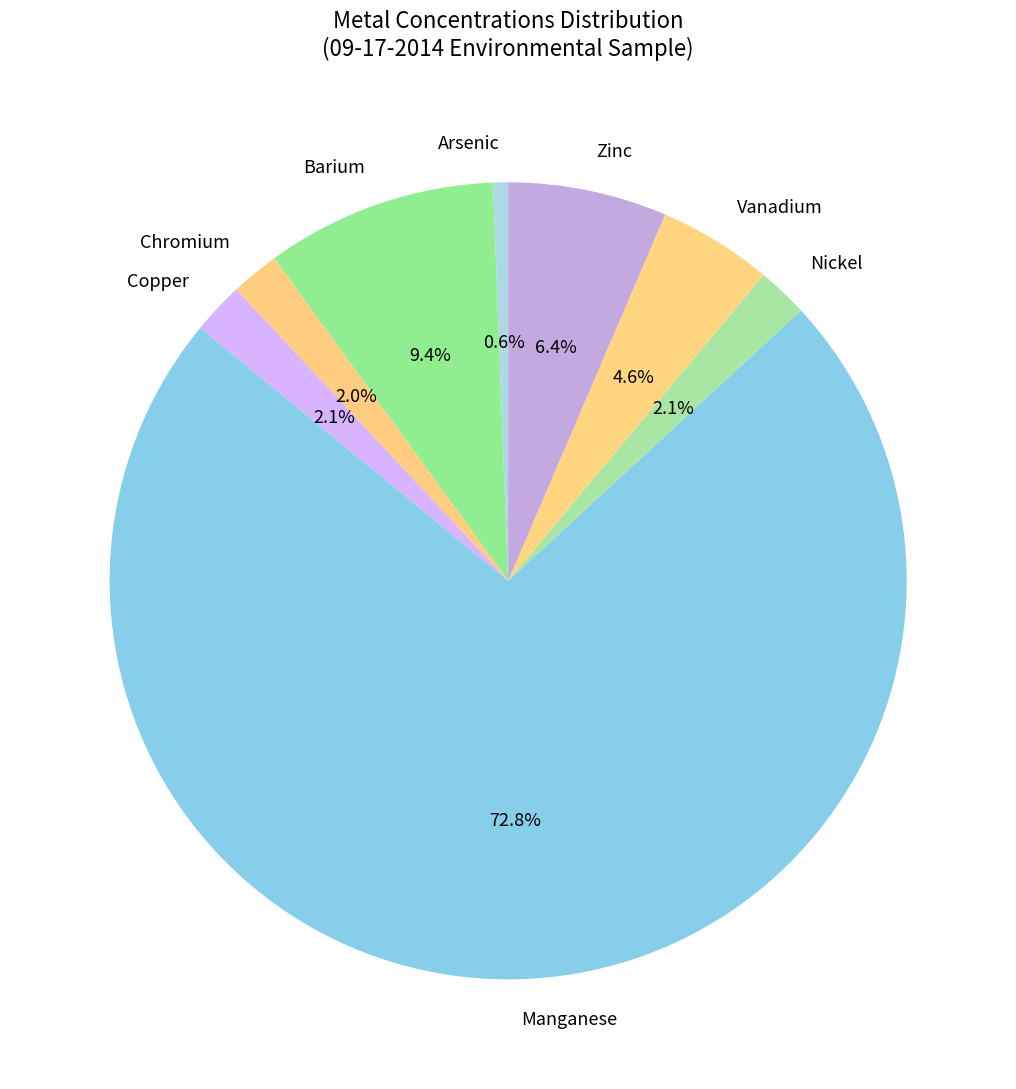

Between Manganese and Vanadium, which is larger?

Manganese